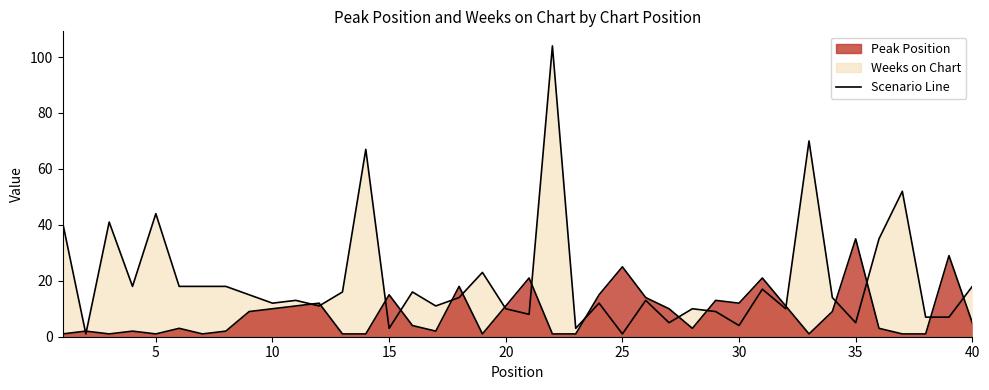

Count the number of data series in this chart.

2